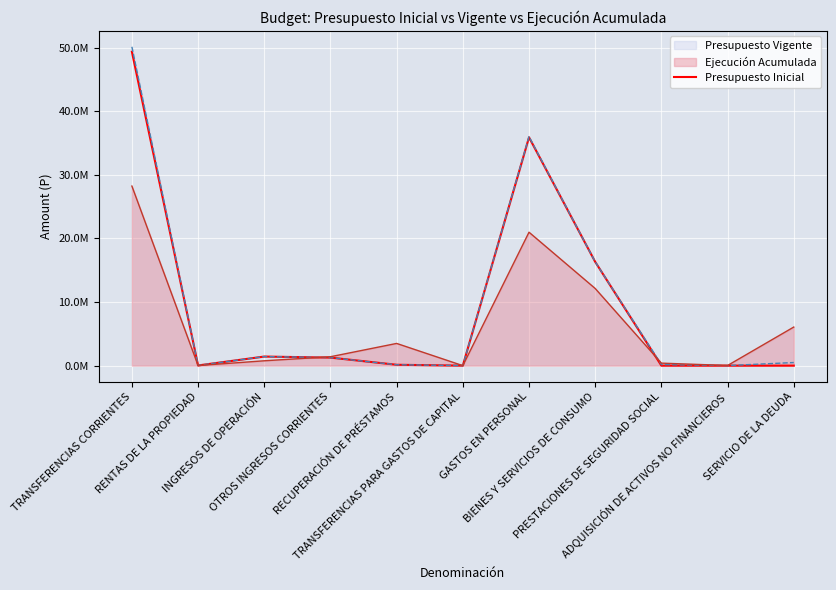

How many data points does each series have?

11